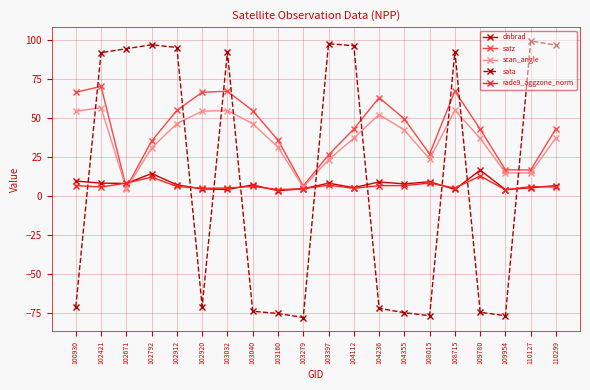

True or false: rade9_aggzone_norm has more than 1 interior local peaks.

True